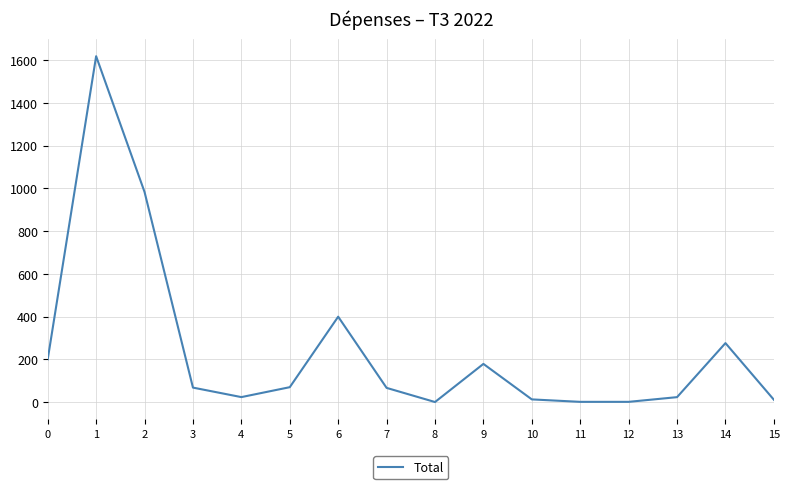

True or false: there are more than 0 points higher than both neighbors.

True